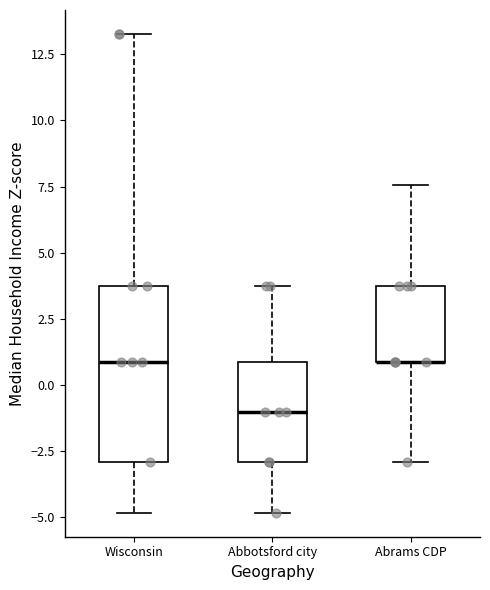

Which box is the tallest, from its lower edge to its upper edge?

Wisconsin